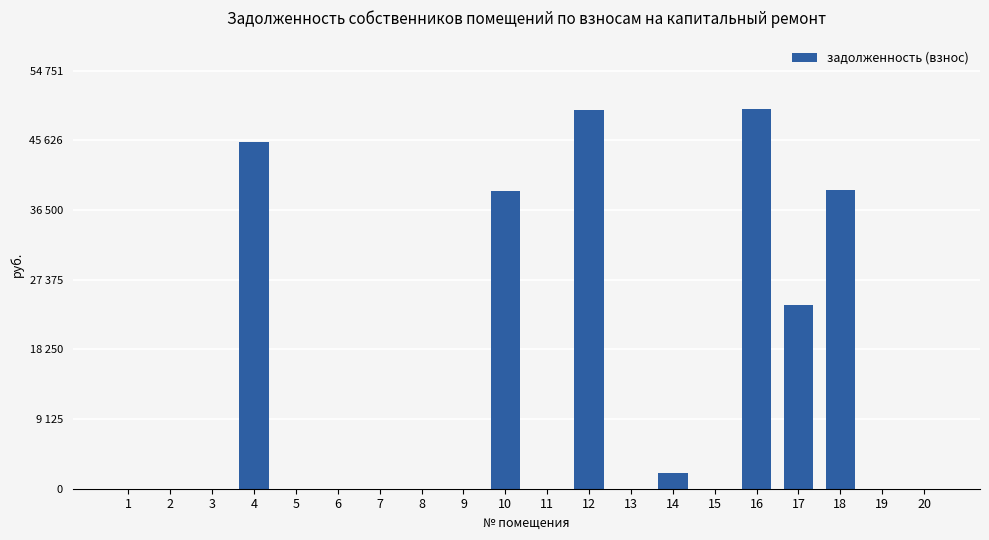

Reading left to right, list all the values displayed in this chart.

0.0	0.0	0.0	45483.2	0.0	0.0	0.0	0.0	0.0	39019.1	0.0	49666.0	0.0	2000.0	0.0	49773.9	24026.7	39073.7	0.0	0.0